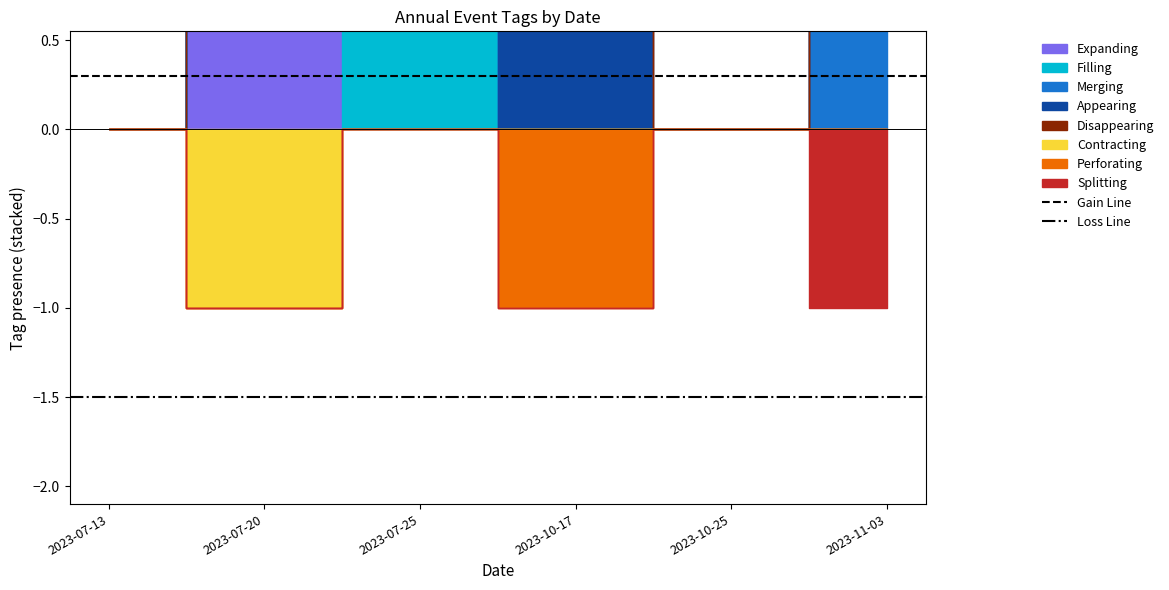

Does the chart have visible grid lines?

No